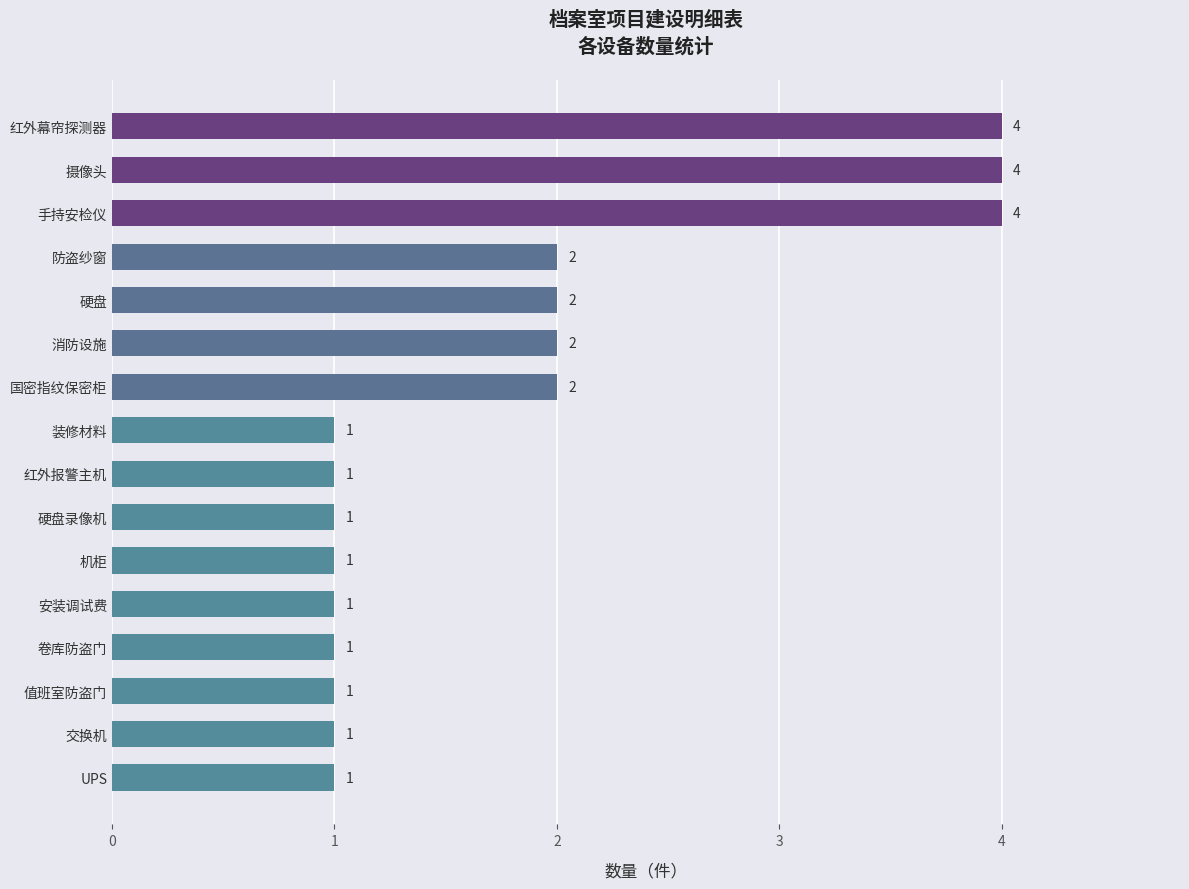

What is the greatest value displayed?

4